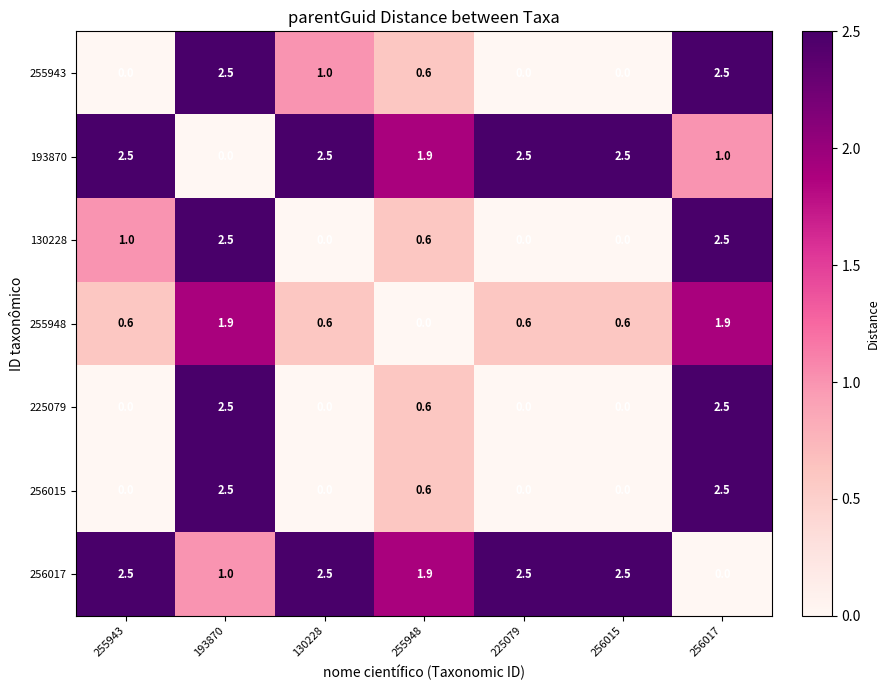

How many distinct data groups are displayed?

7